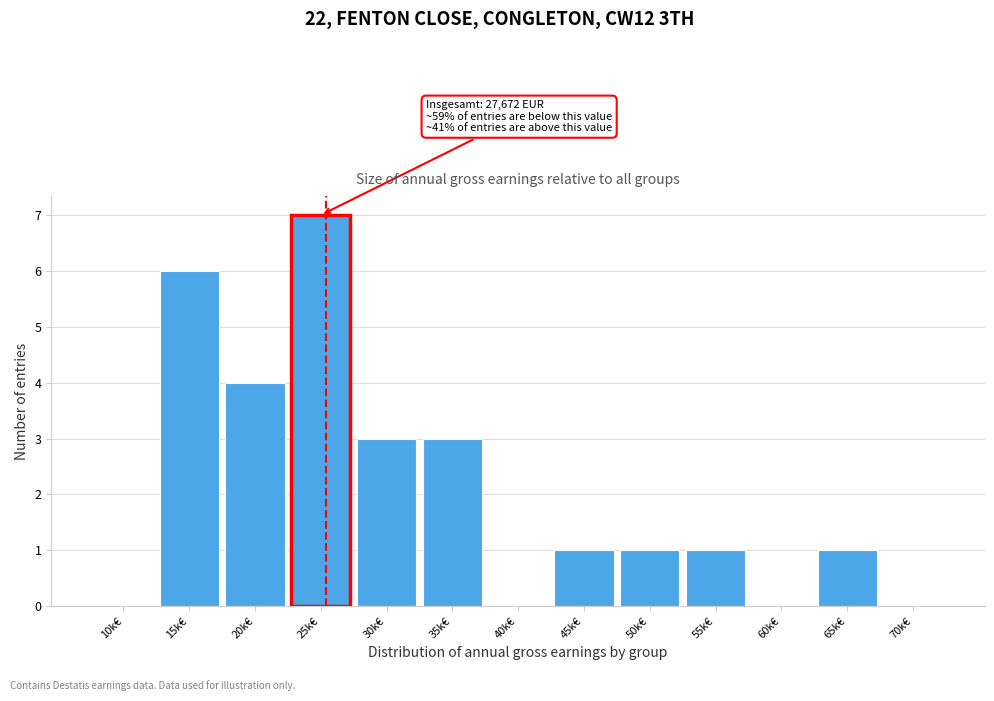

Between 55k€ and 15k€, which is larger?

15k€